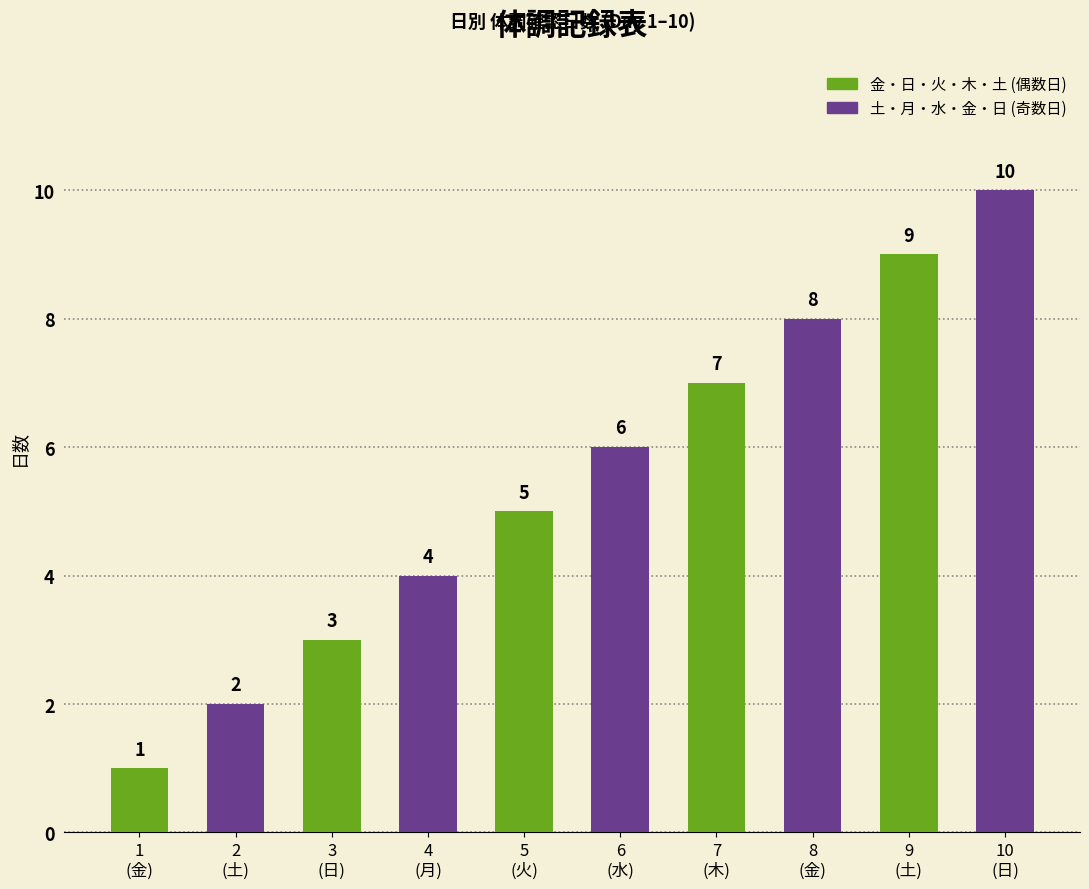

Which has a higher value, 7
(木) or 5
(火)?

7
(木)